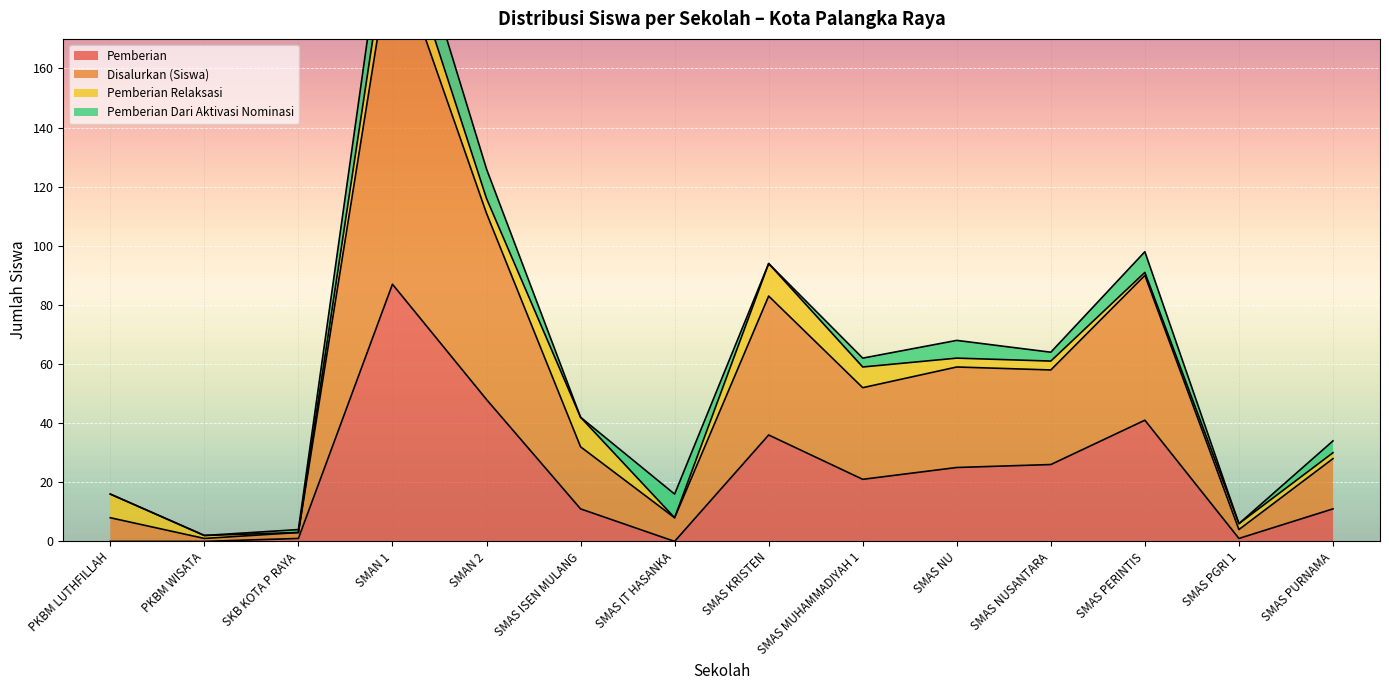

What is the difference between the maximum and second lowest values in the Pemberian series?

87